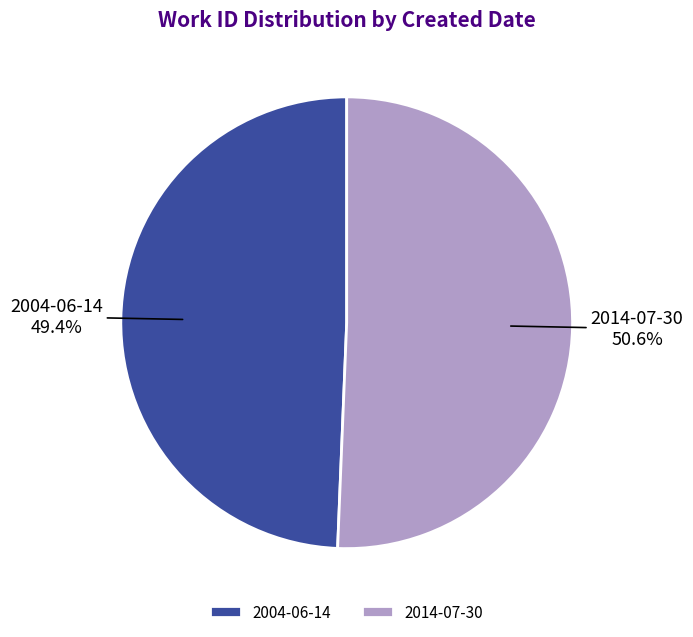

Rank the categories by value from highest to lowest.

2014-07-30, 2004-06-14